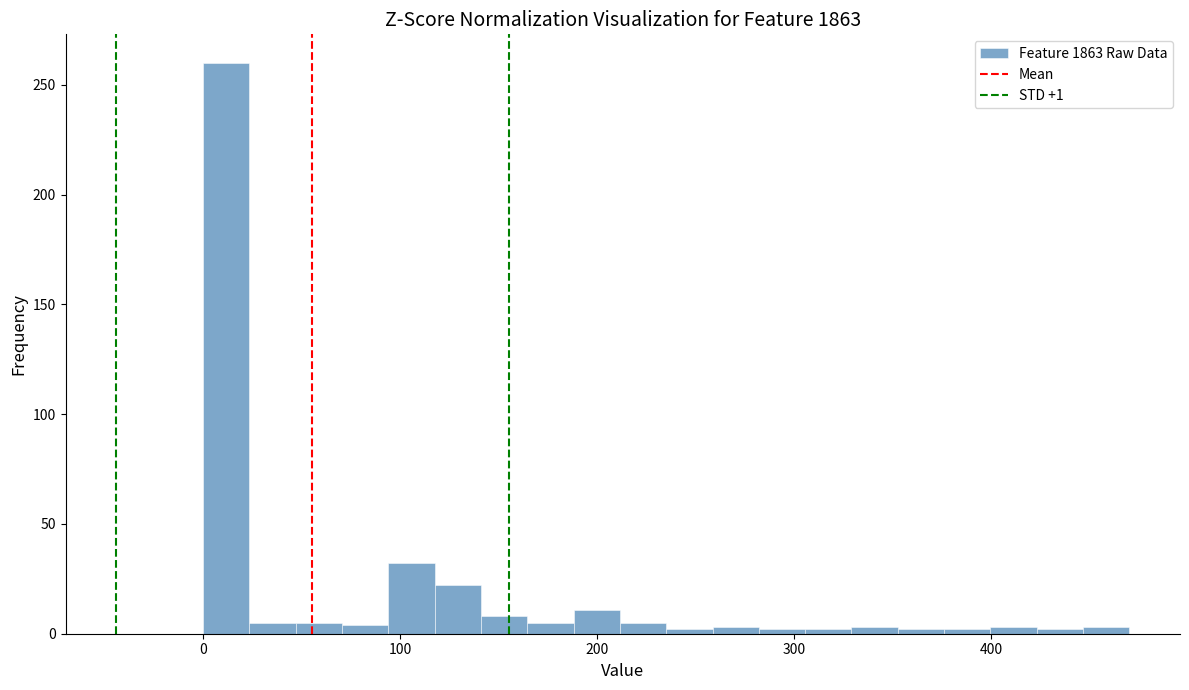

Read against the x-axis, roughly where is the centre of the tallest bar?

10